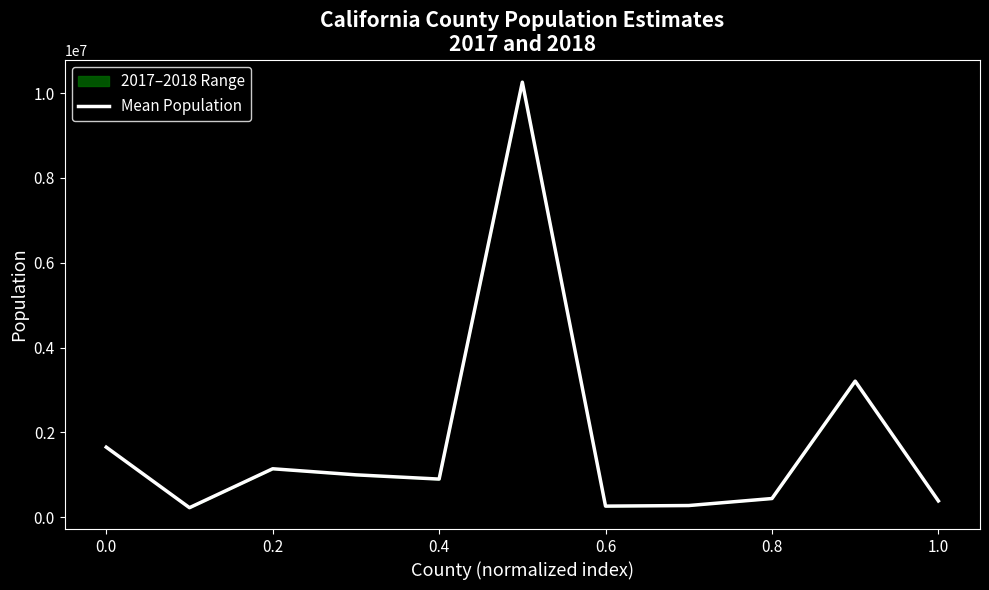

What is the greatest value displayed?

10257500.0